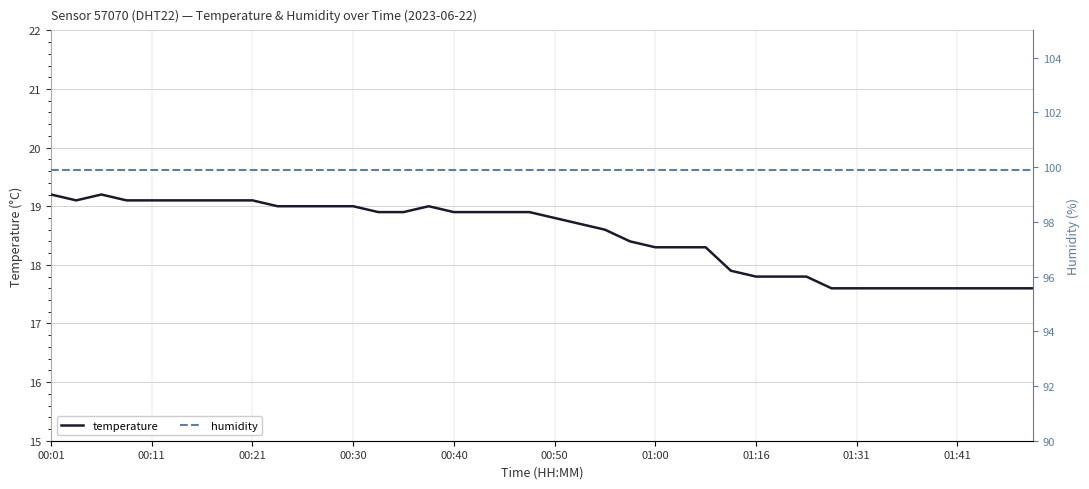

True or false: temperature and humidity intersect in this chart.

False